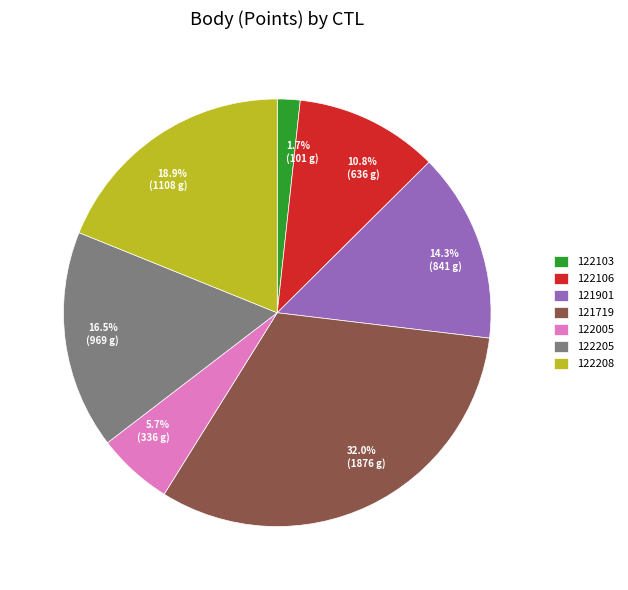

The 121719 slice represents 17% of the pie. True or false?

False